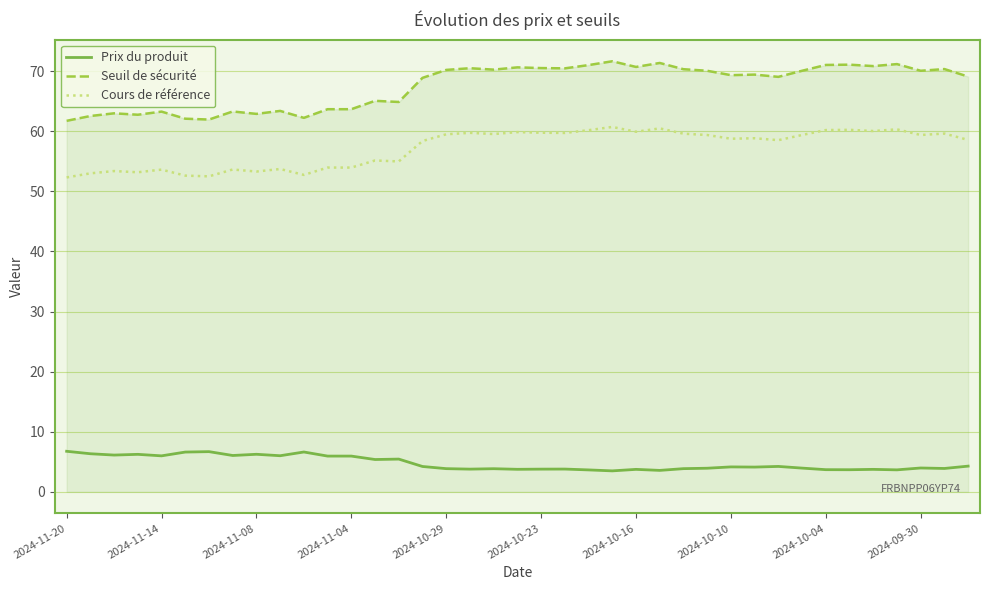

True or false: Cours de référence and Seuil de sécurité intersect in this chart.

False